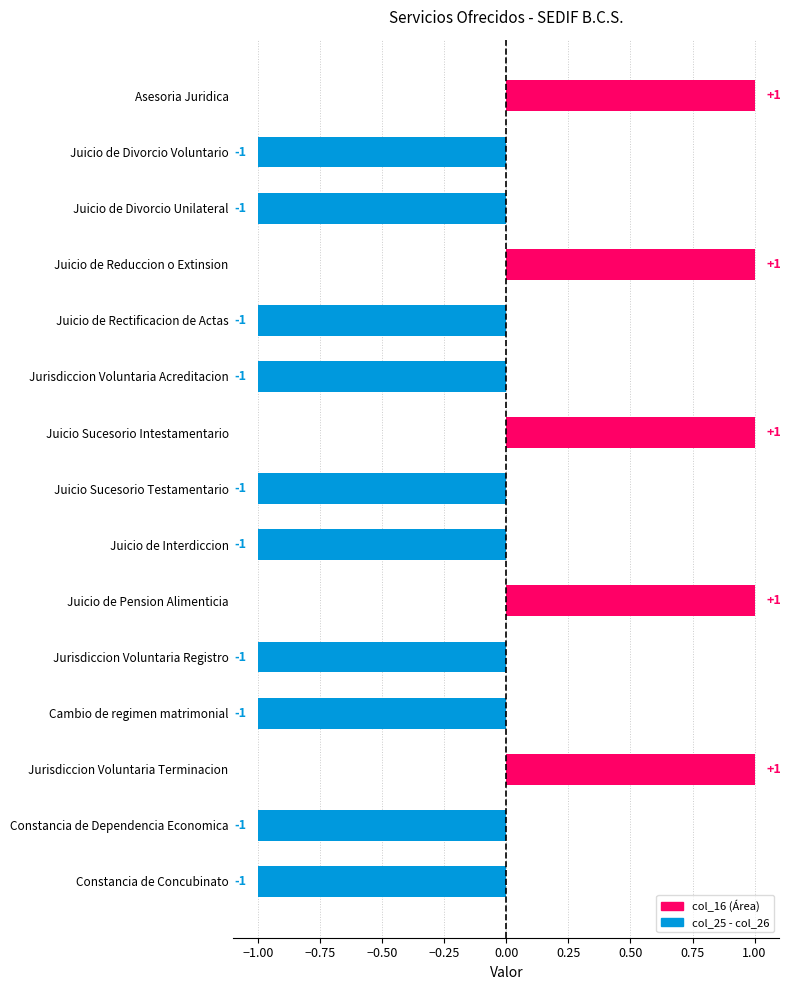

What is the label of the 3rd bar from the bottom?

Jurisdiccion Voluntaria Terminacion